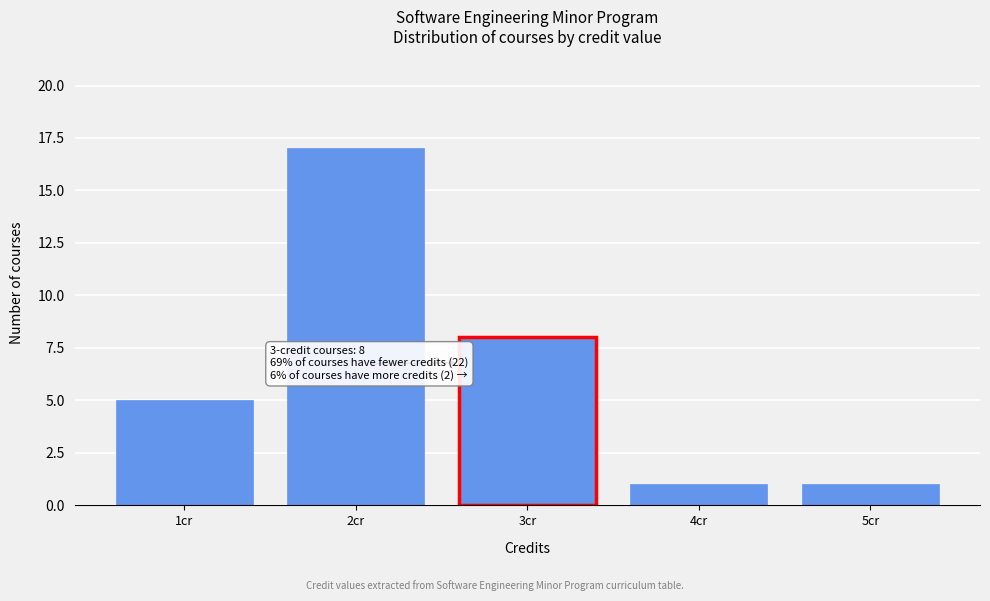

Which range on the x-axis has the tallest bar?

1.5 to 2.5